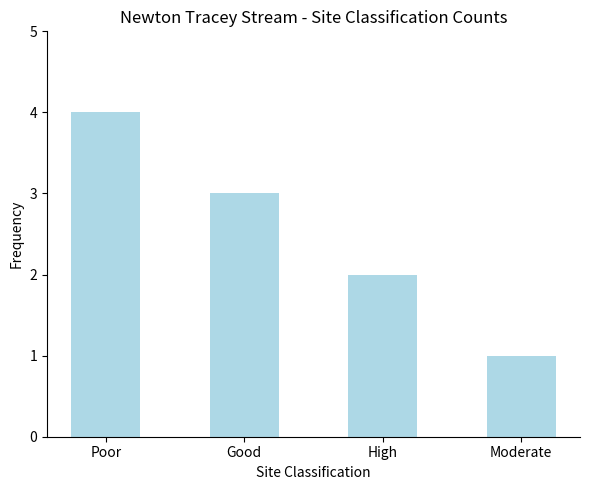

What is the label of the 1st bar from the right?

Moderate